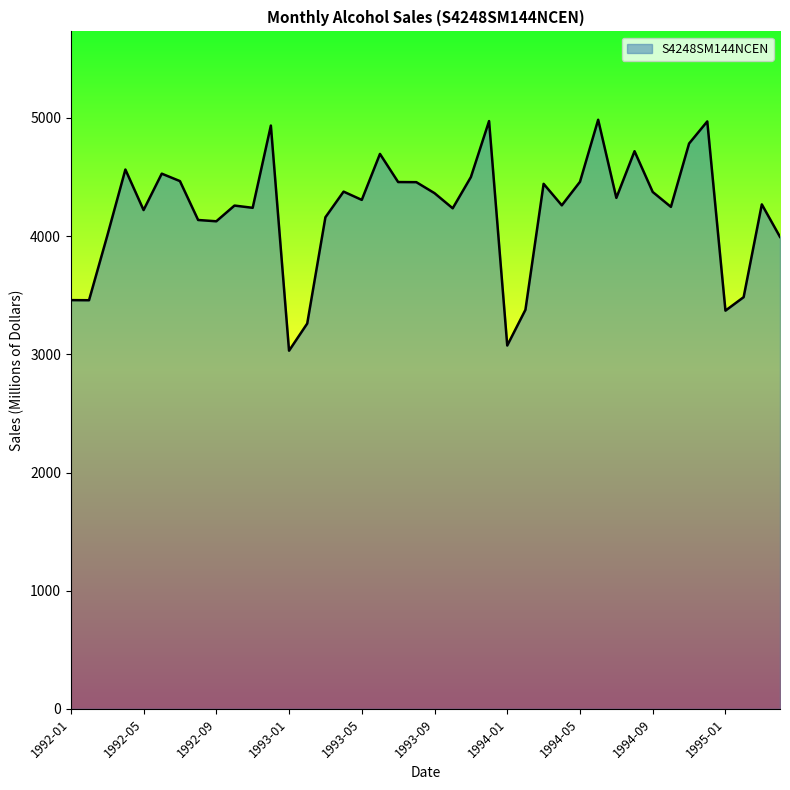

What is the maximum value shown in the chart?

4985